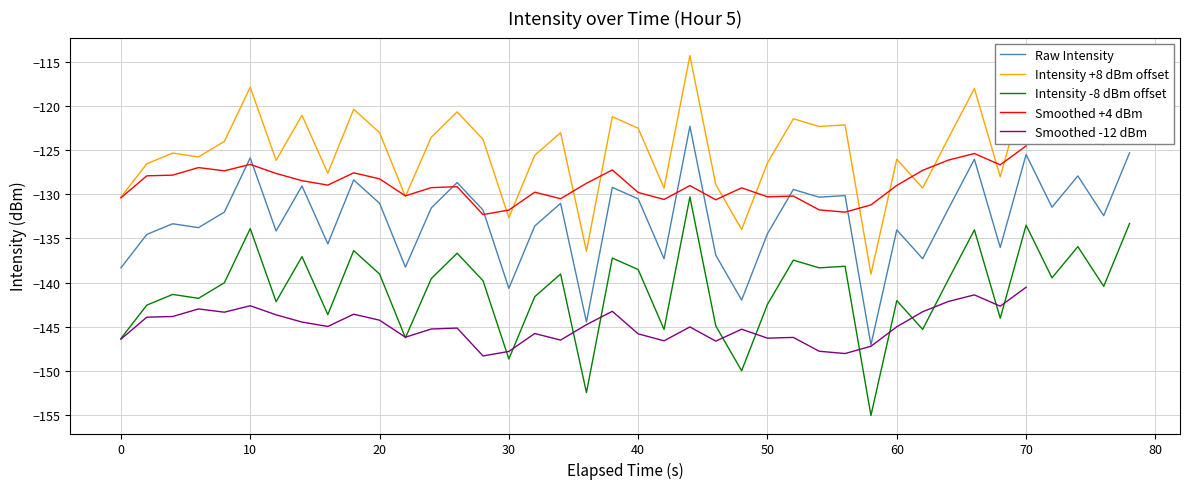

True or false: Intensity +8 dBm offset has a value of -212.7 at 40.

False